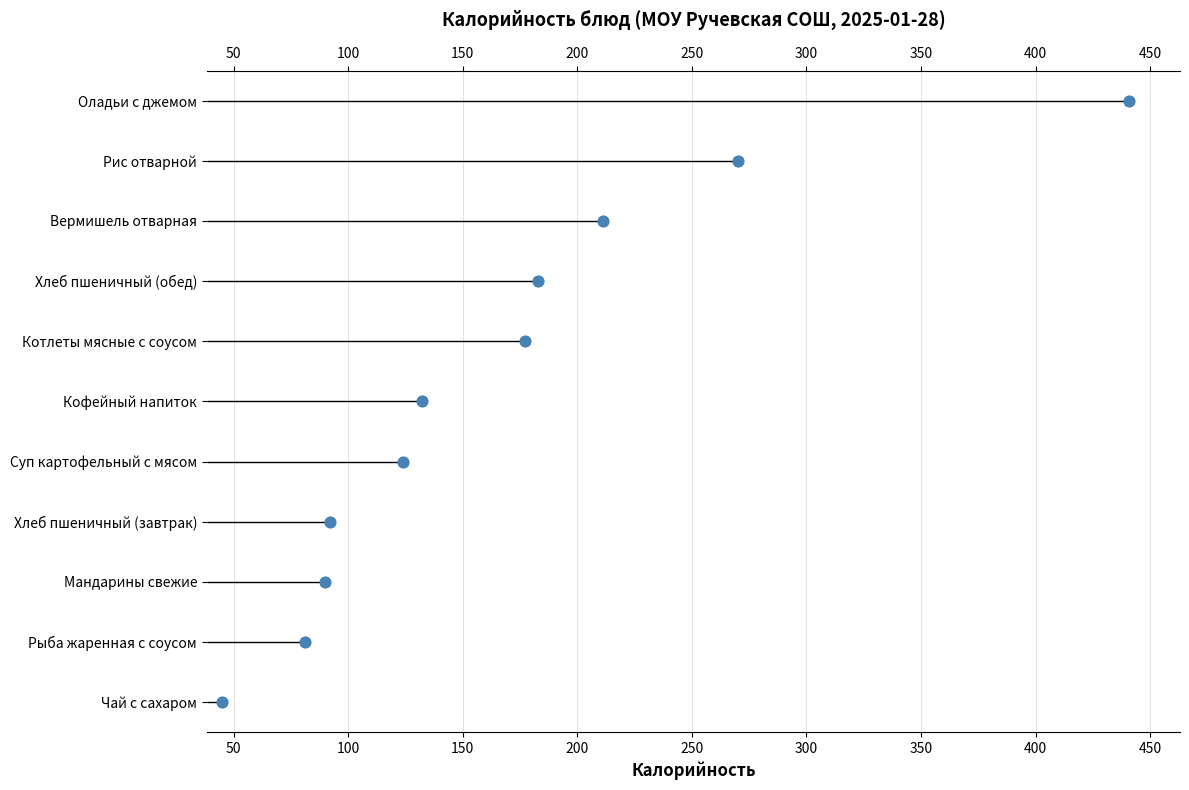

Between 450 and 200, which is larger?

450